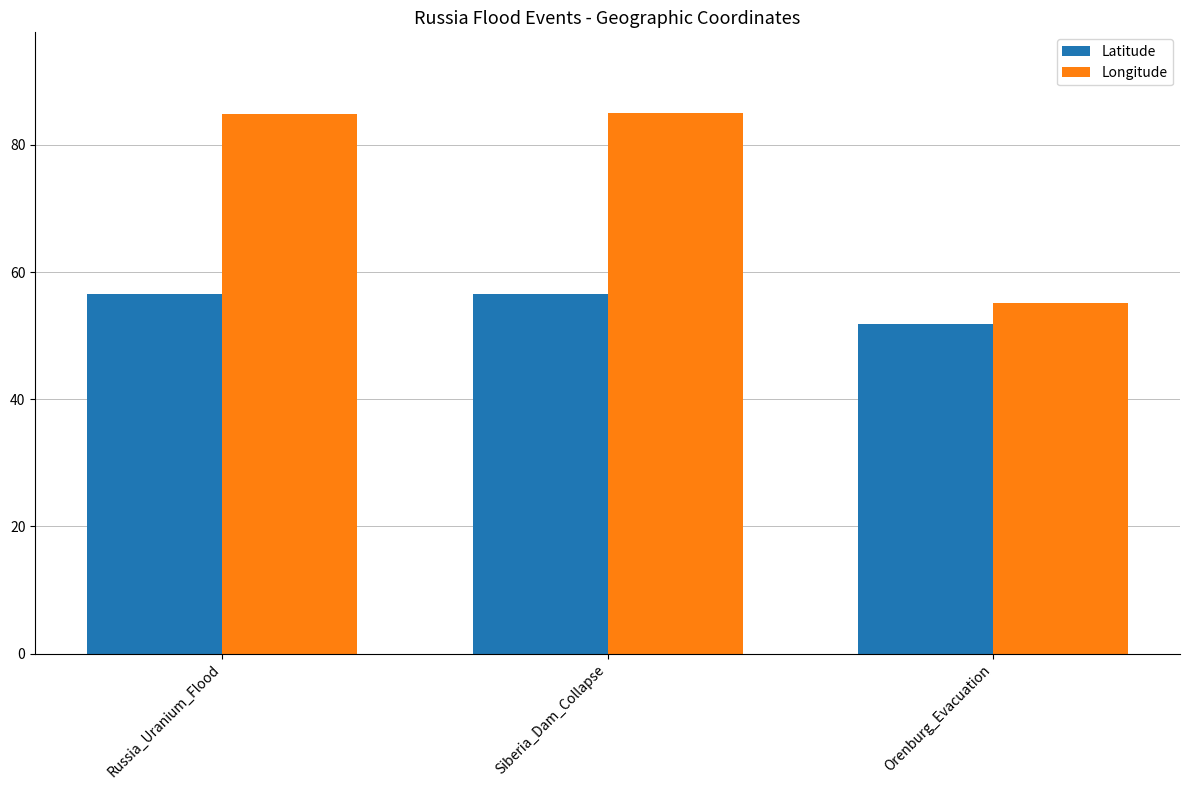

At which label does Longitude reach its minimum?

Orenburg_Evacuation